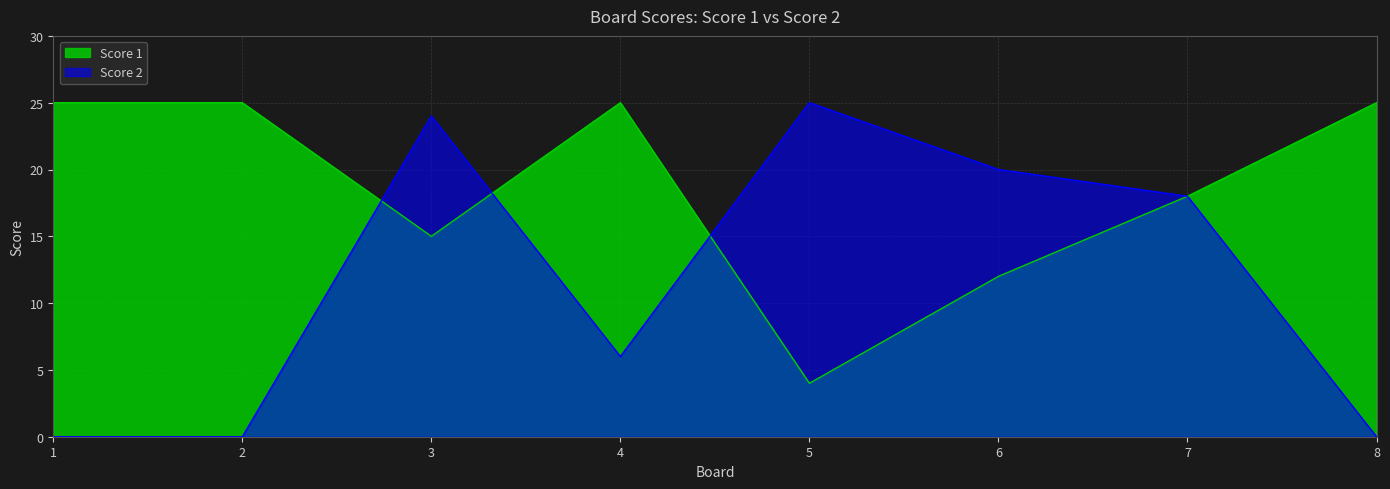

Count the Score 1 values in the range 15 to 25.

6